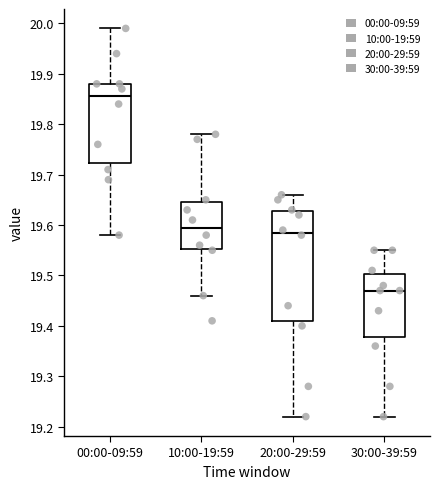

Which box's median line is the highest?

00:00-09:59